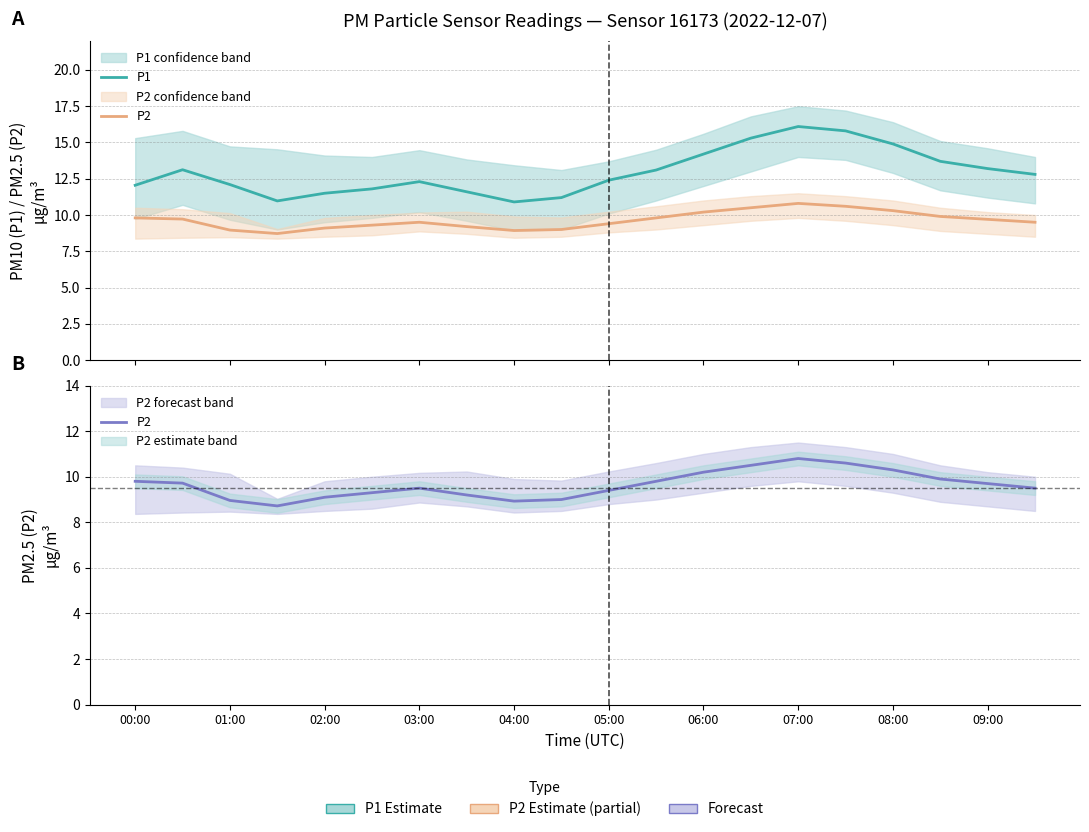

Is the value of P1 at 02:00 greater than the value of P2 at 03:00?

Yes